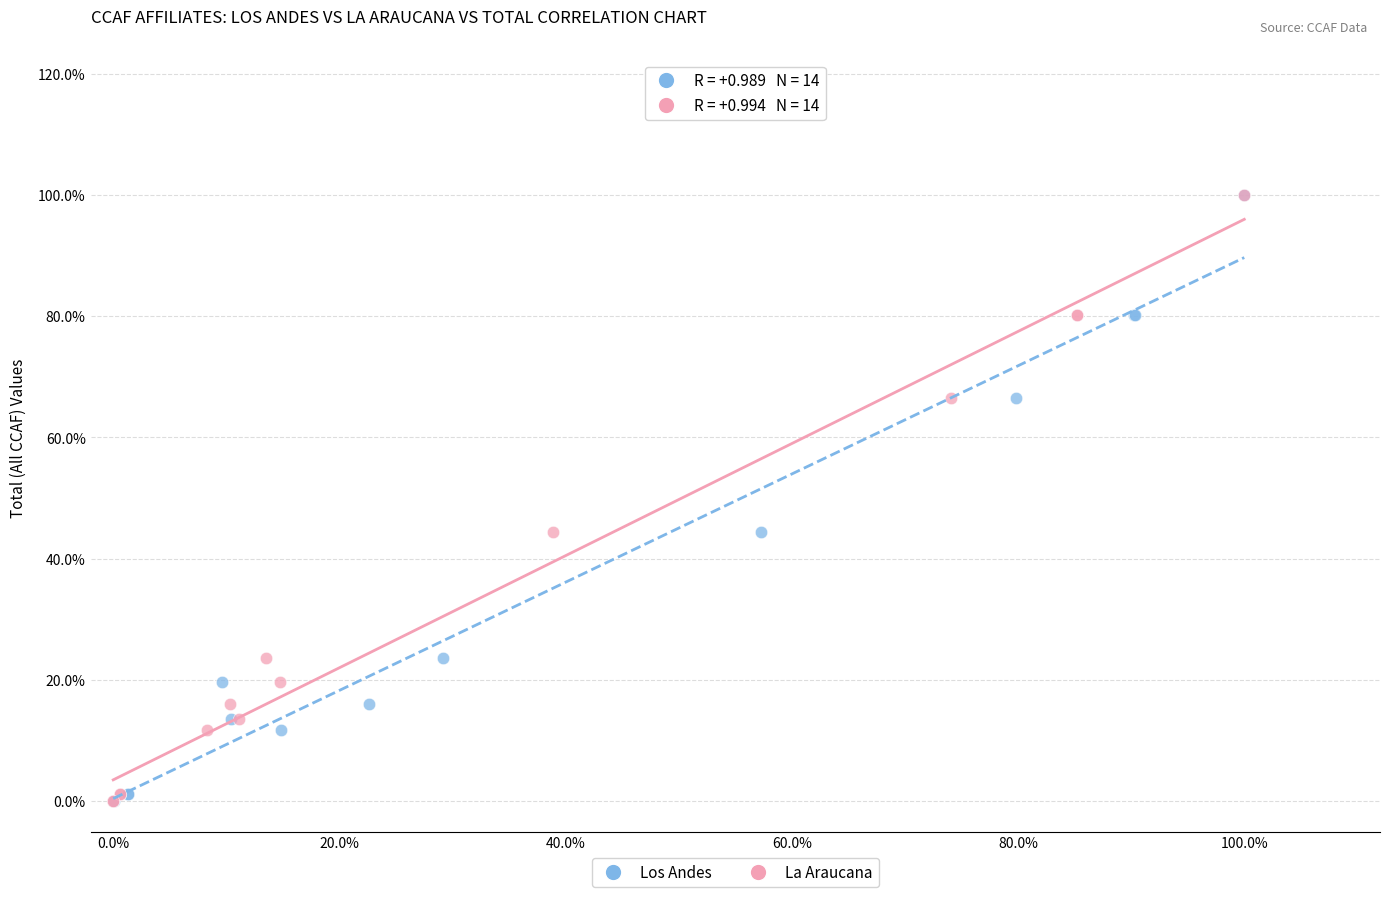

What are all the series names shown in the legend?

Los Andes, La Araucana